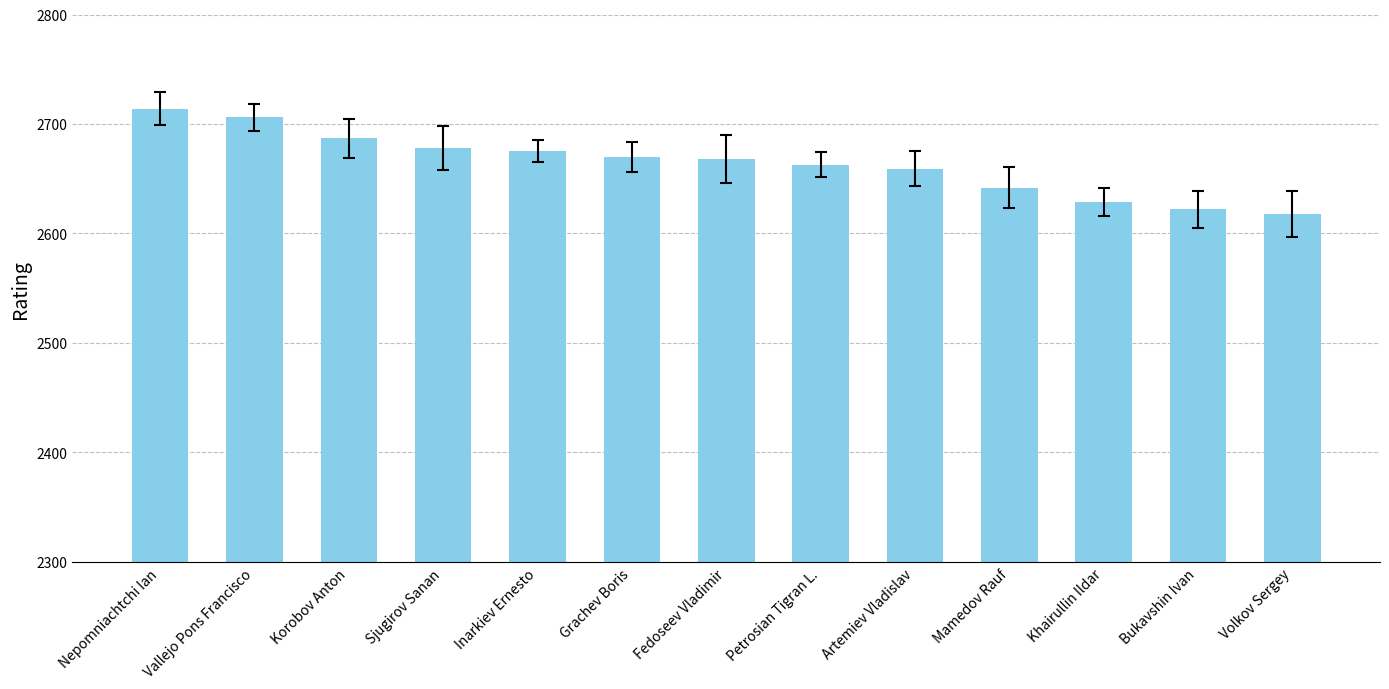

What is the change in value from Korobov Anton to Fedoseev Vladimir?

-19